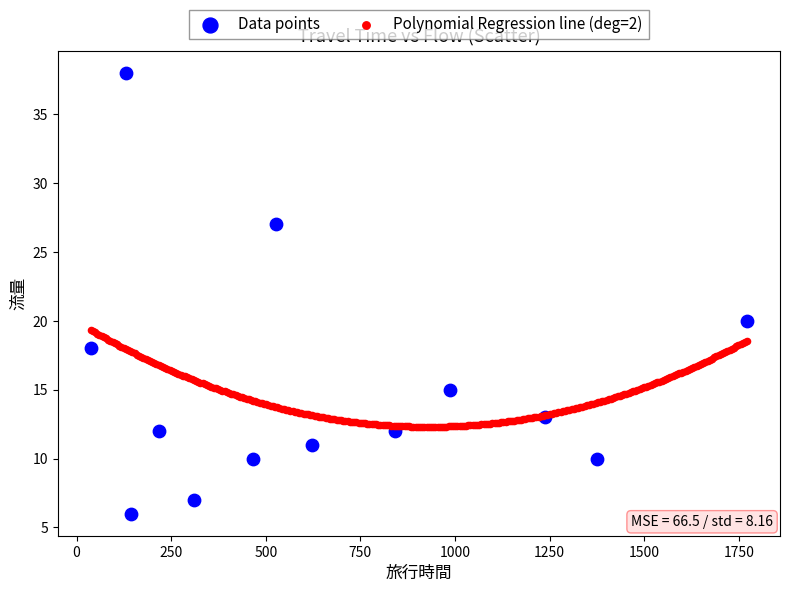

Which series has the widest spread of Y values?

Data points